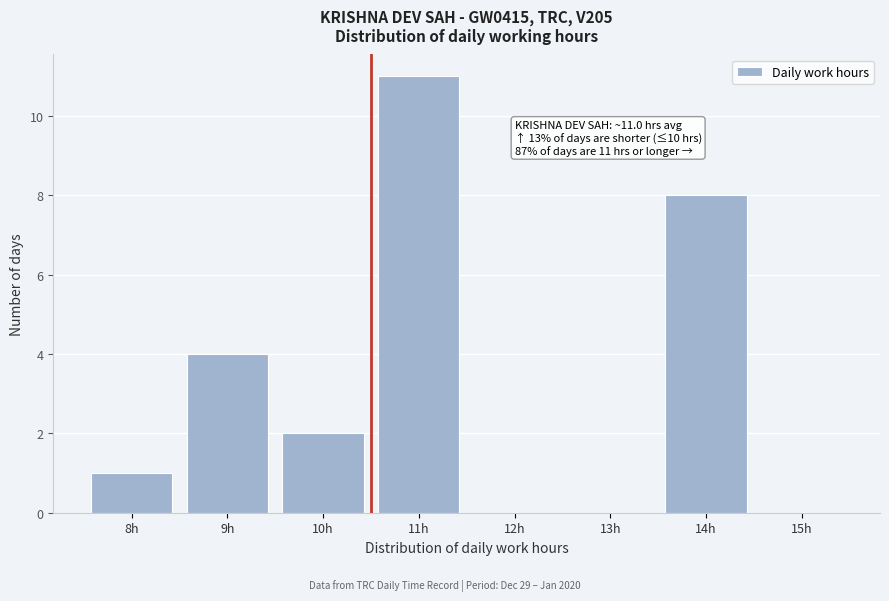

Reading right to left, extract all data points from this chart.

15h=0	14h=8	13h=0	12h=0	11h=11	10h=2	9h=4	8h=1